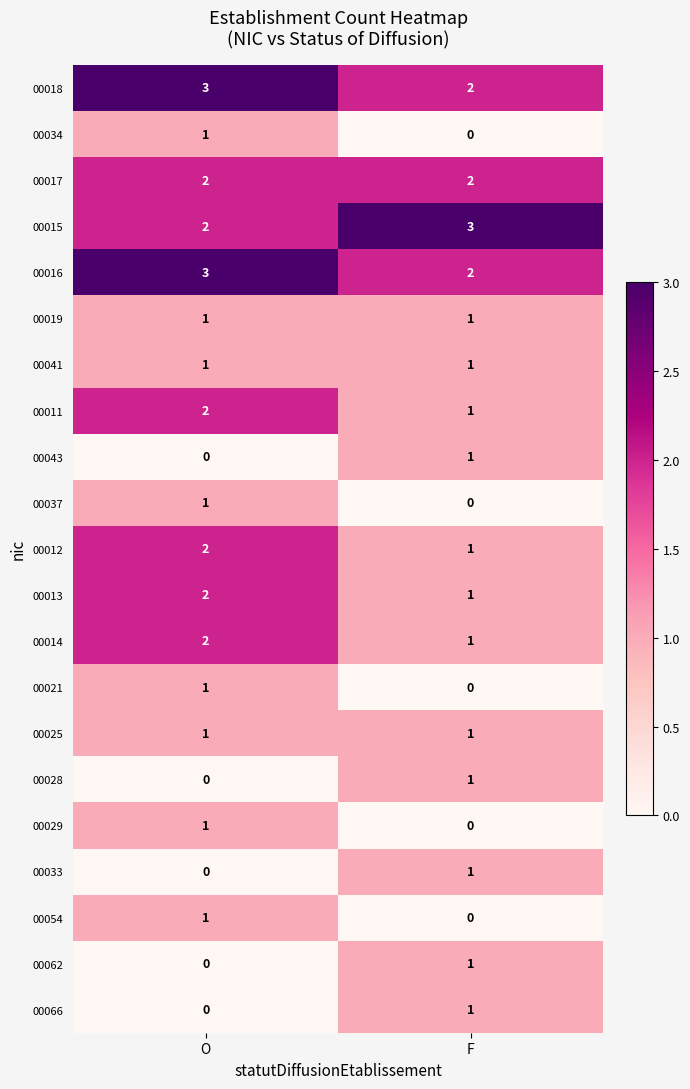

Rank the categories by 00013 value from lowest to highest.

F, O